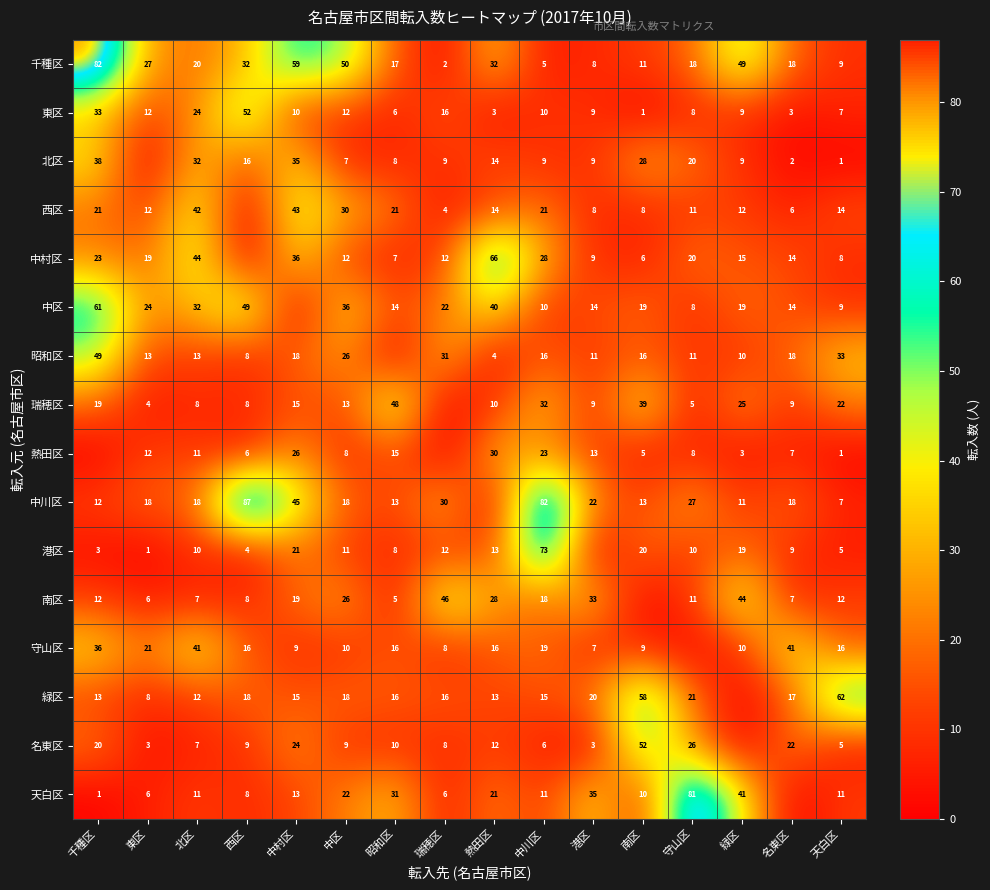

At which label is 東区 closest to 26?

北区